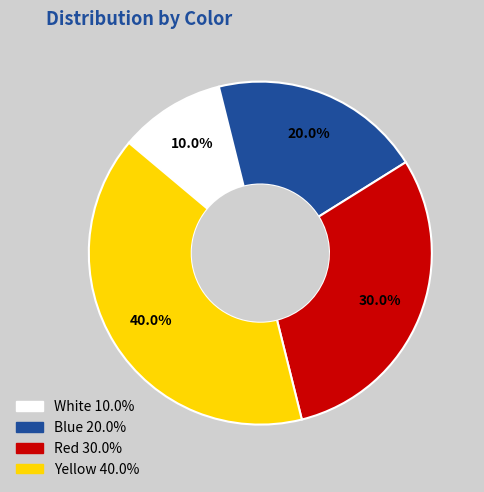

What is the total percentage of Red and Blue?

50.0%